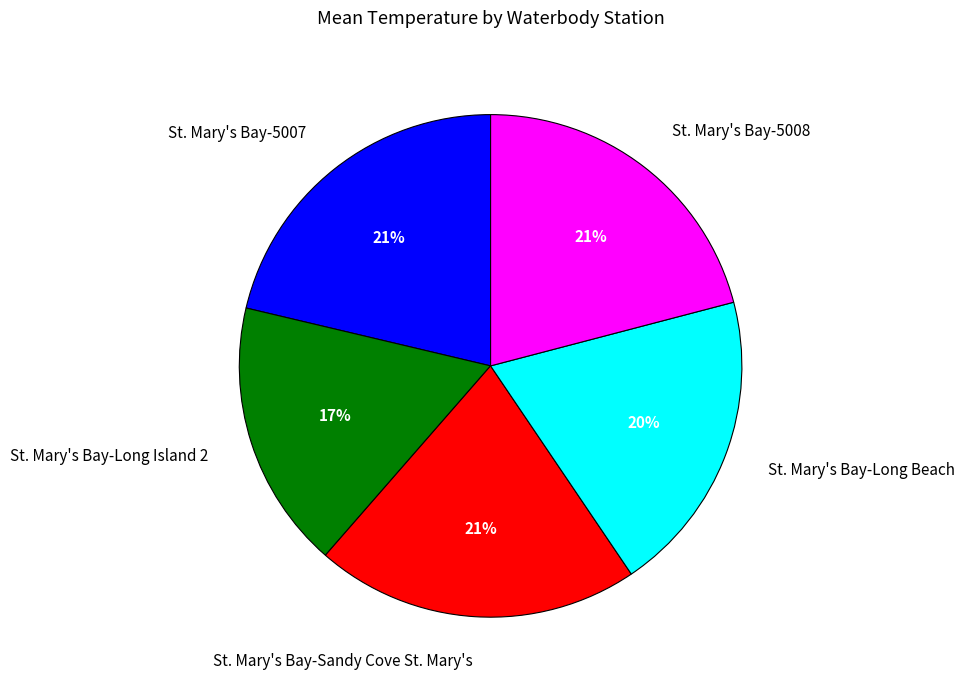

Does any single category account for the majority?

No